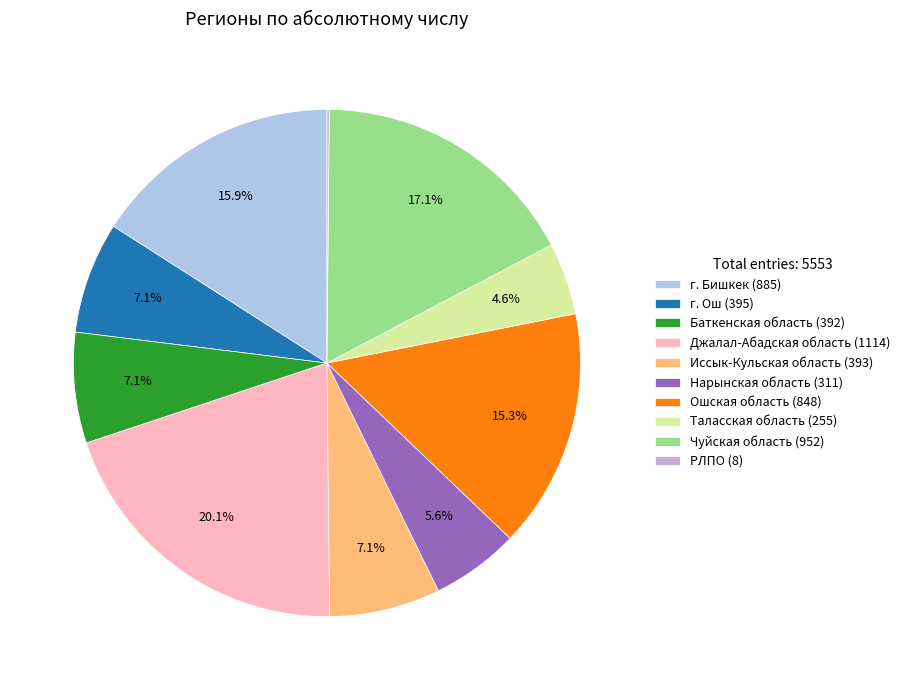

To the nearest percent, what is the difference between the Иссык-Кульская область and РЛПО slice percentages?

7%